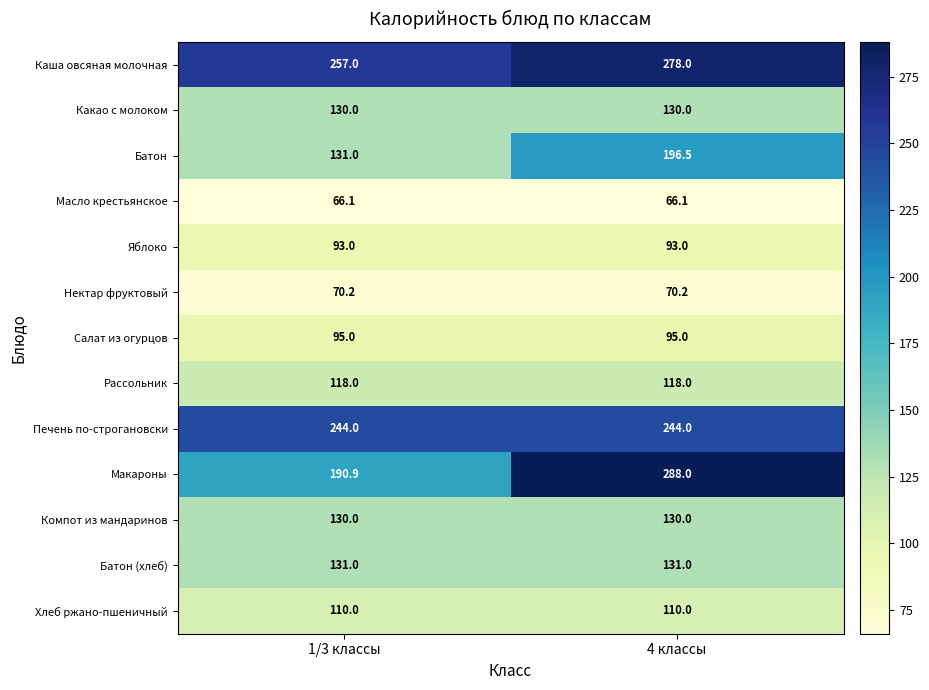

What is the spread (max minus min) of values at 4 классы?

221.9